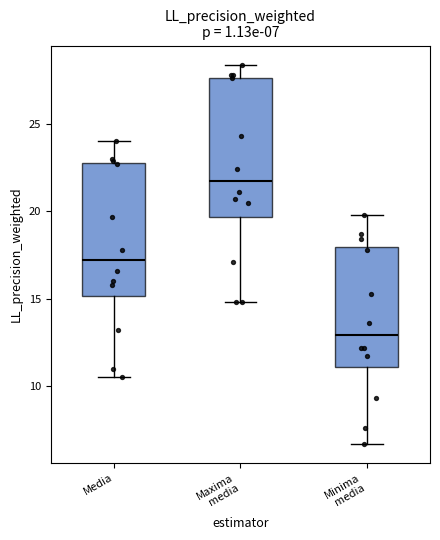

Which box's median line is the lowest?

Minima media